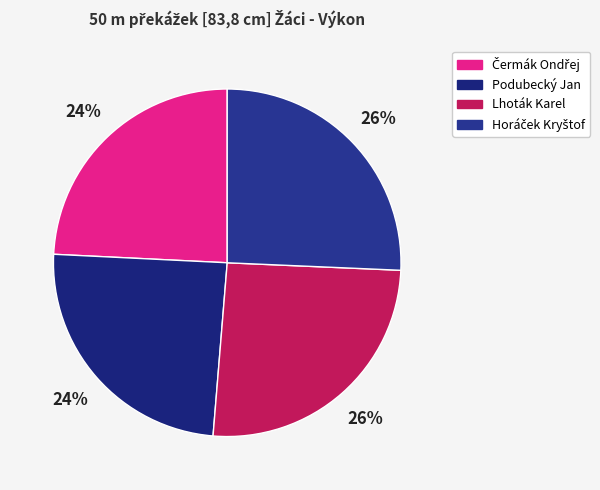

To the nearest percent, what portion does Čermák Ondřej represent?

24%